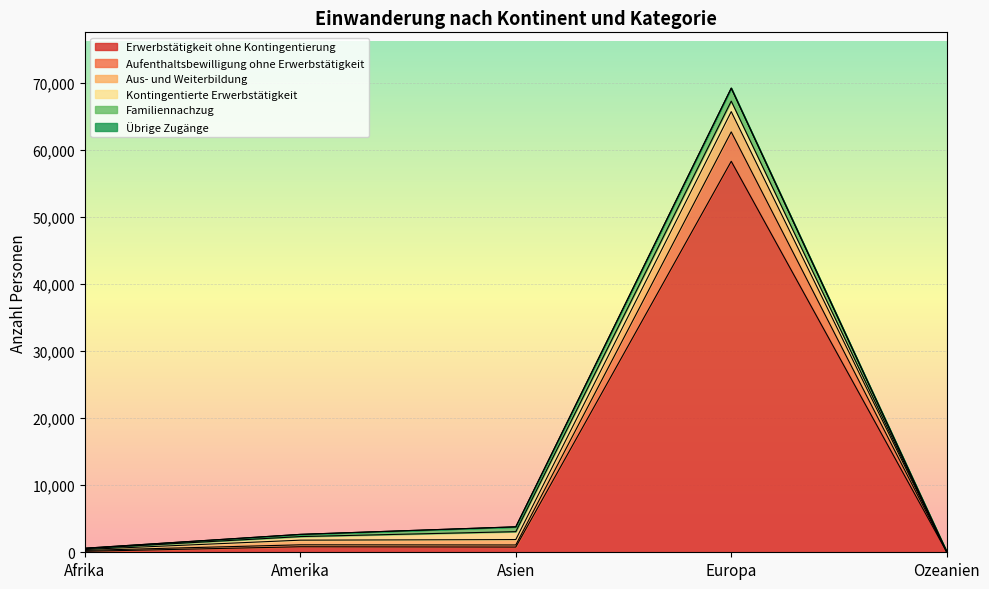

True or false: Aufenthaltsbewilligung ohne Erwerbstätigkeit and Erwerbstätigkeit ohne Kontingentierung cross at least once.

False